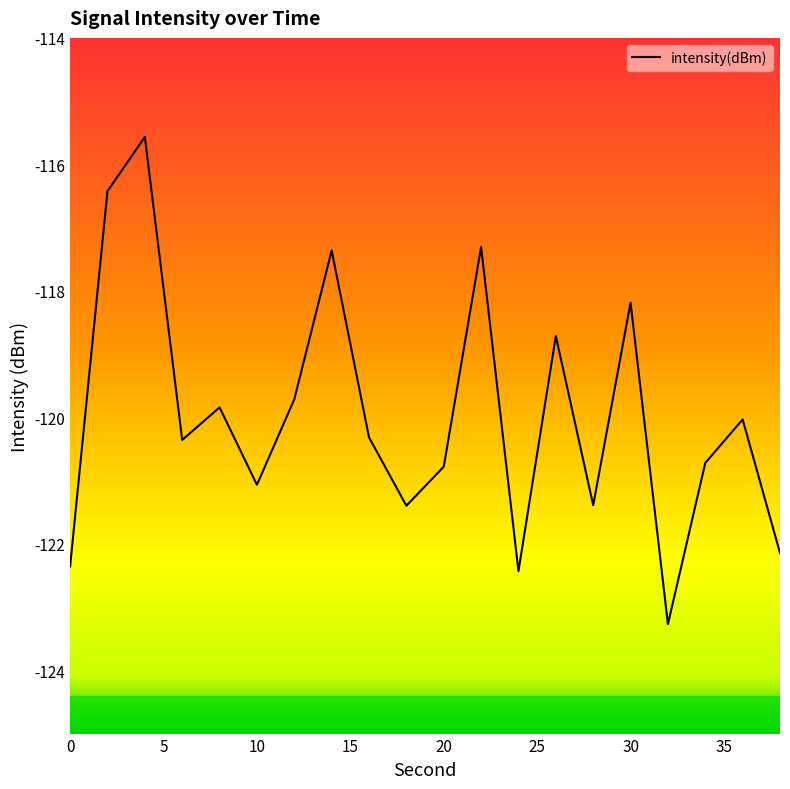

How many interior local valleys (lower than both neighbors) does the data have?

6